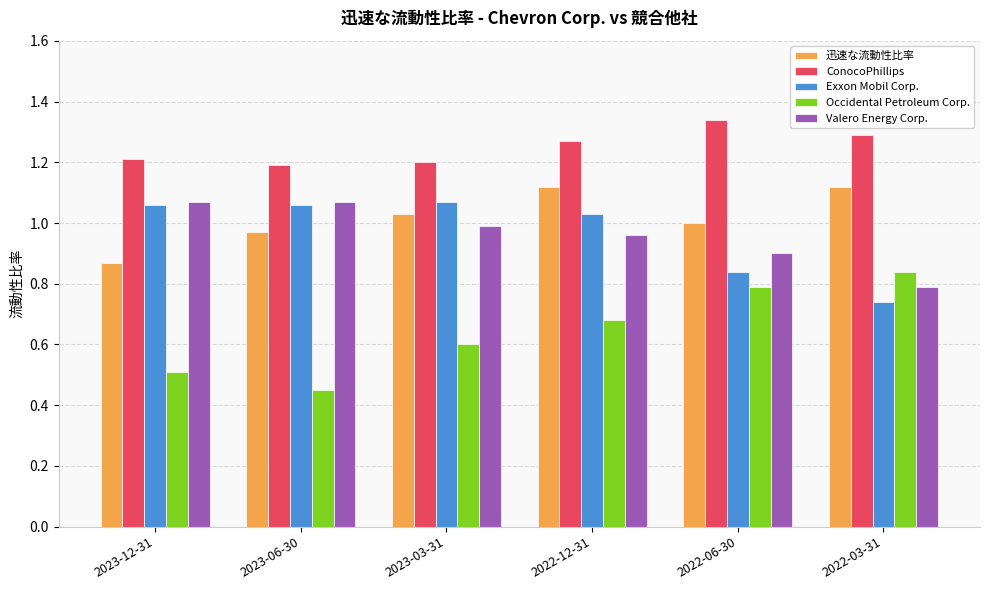

At how many categories does at least one series exceed 0?

6